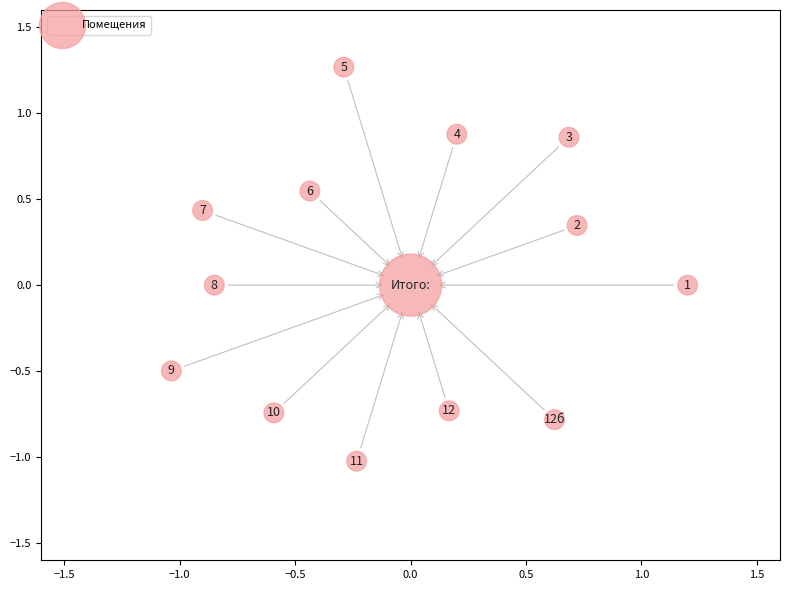

What is the range of Y values (max minus min)?

2.3